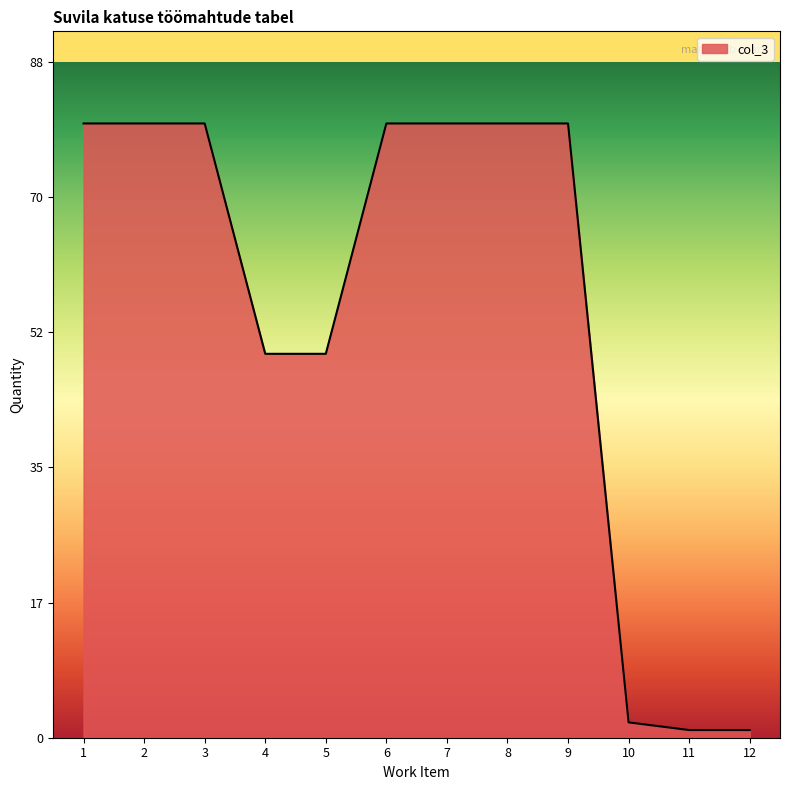

What is the approximate value at 3, to the nearest 10?

80